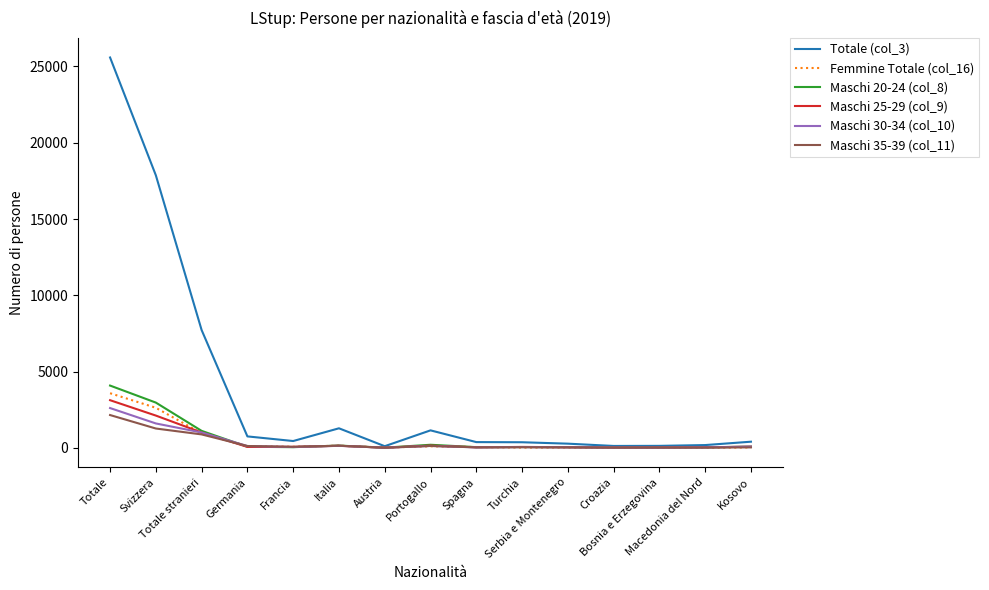

What are all the series names shown in the legend?

Totale (col_3), Femmine Totale (col_16), Maschi 20-24 (col_8), Maschi 25-29 (col_9), Maschi 30-34 (col_10), Maschi 35-39 (col_11)